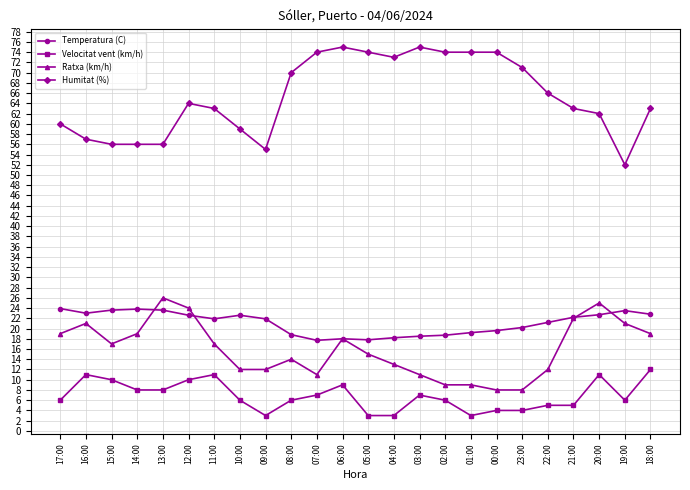

What is the maximum value for Temperatura (C)?

23.9